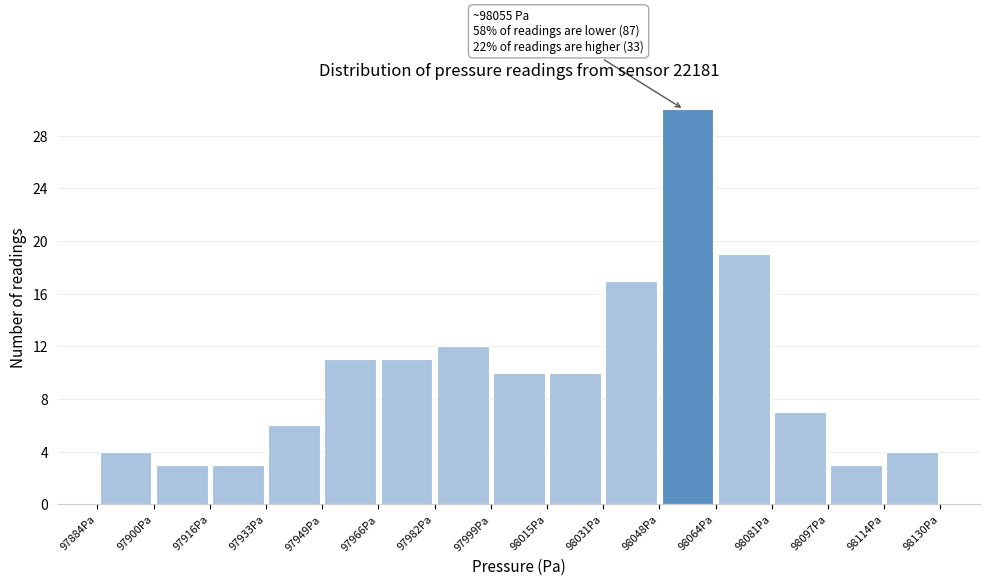

Over which range of the x-axis is the bar tallest?

98048 to 98064